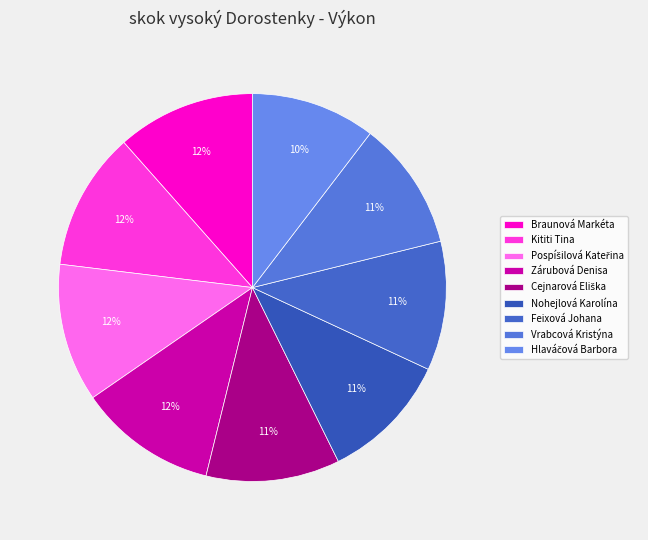

True or false: Feixová Johana accounts for 11% of the total.

True